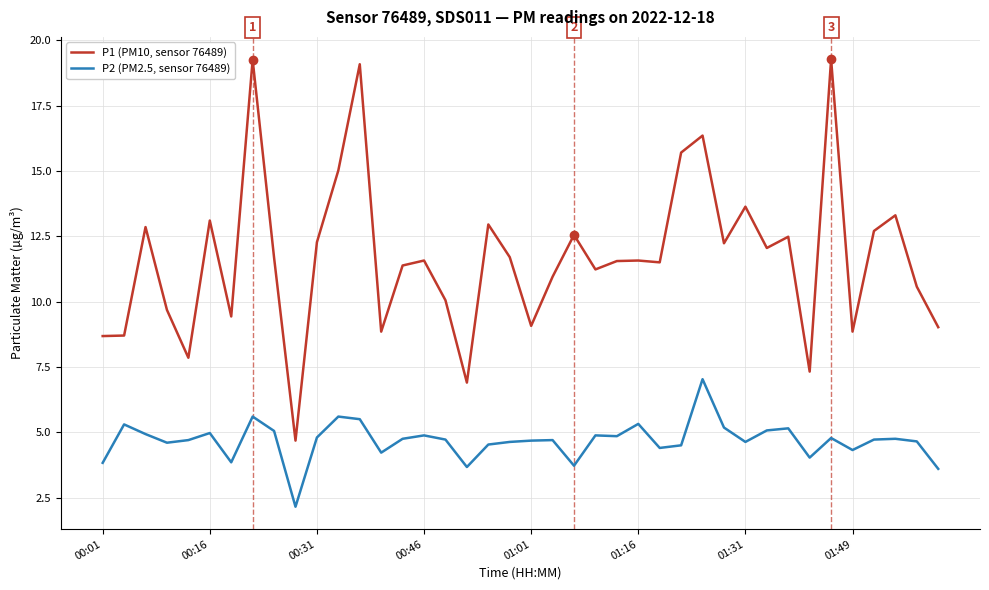

What is the maximum value for P2 (PM2.5, sensor 76489)?

7.0